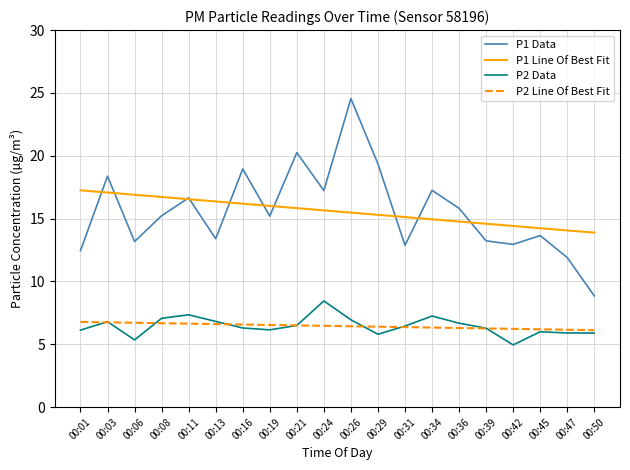

Rank the series by their maximum value, from lowest to highest.

P2 Line Of Best Fit, P2 Data, P1 Line Of Best Fit, P1 Data